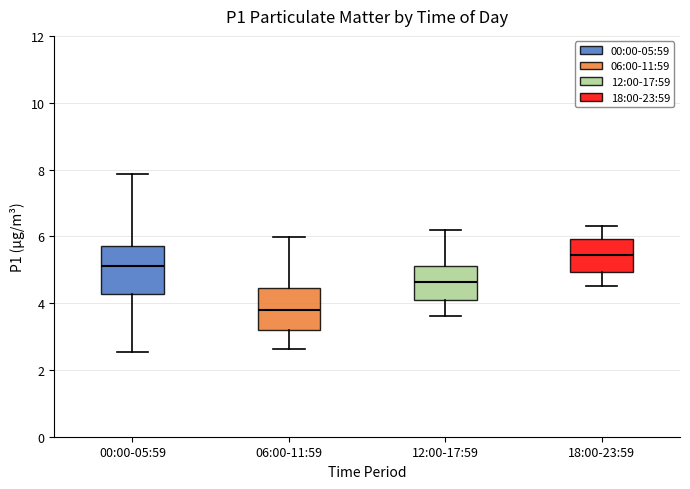

Where does the upper whisker of the box for 18:00-23:59 end on the y-axis? The values are not printed on the chart, so give them approximately, as read against the axis.

6.4